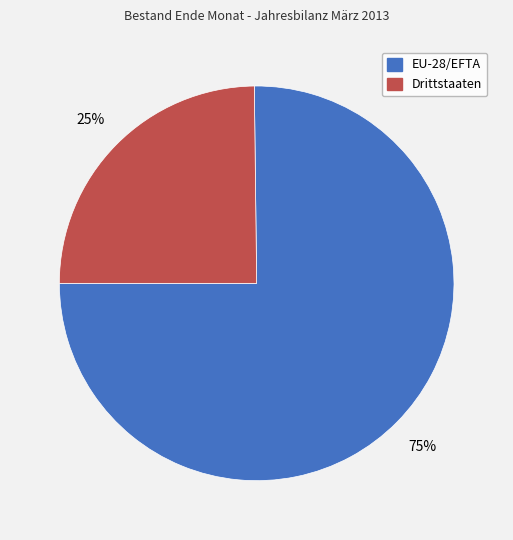

Is it true that Drittstaaten is 25% of the pie?

True